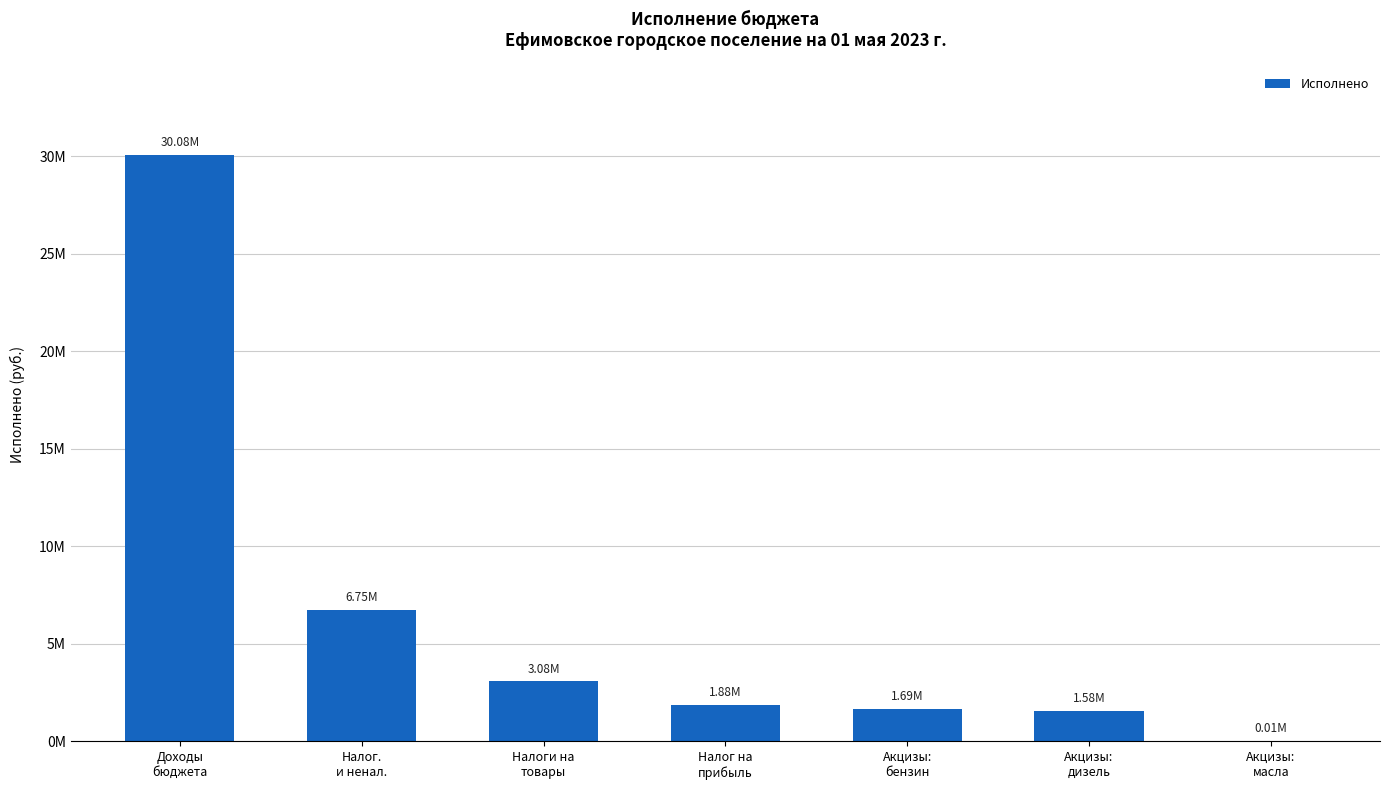

Does the chart contain stacked bars?

No